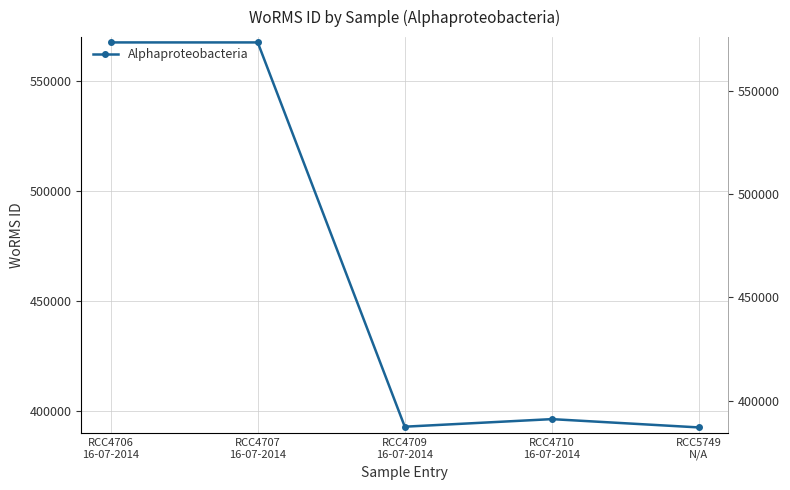

What is the label of the 1st point from the right?

RCC5749
N/A